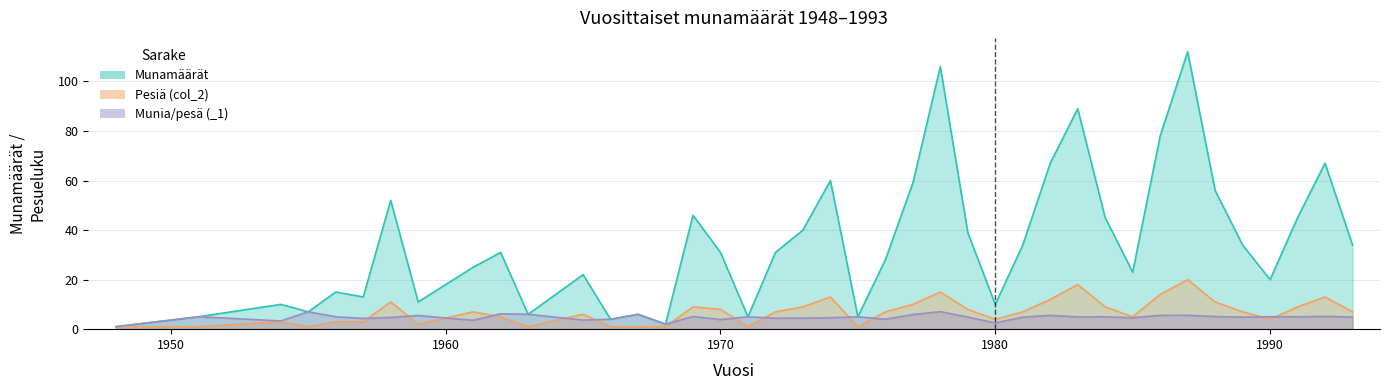

Reading left to right, transcribe all the data shown in this chart.

Munamäärät: 1948=1.0	1951=5.0	1954=10.0	1955=7.0	1956=15.0	1957=13.0	1958=52.0	1959=11.0	1961=25.0	1962=31.0	1963=6.0	1965=22.0	1966=4.0	1967=6.0	1968=2.0	1969=46.0	1970=31.0	1971=5.0	1972=31.0	1973=40.0	1974=60.0	1975=5.0	1976=28.0	1977=59.0	1978=106.0	1979=39.0	1980=10.0	1981=34.0	1982=67.0	1983=89.0	1984=45.0	1985=23.0	1986=78.0	1987=112.0	1988=56.0	1989=34.0	1990=20.0	1991=45.0	1992=67.0	1993=34.0
col_2: 1948=1.0	1951=1.0	1954=3.0	1955=1.0	1956=3.0	1957=3.0	1958=11.0	1959=2.0	1961=7.0	1962=5.0	1963=1.0	1965=6.0	1966=1.0	1967=1.0	1968=1.0	1969=9.0	1970=8.0	1971=1.0	1972=7.0	1973=9.0	1974=13.0	1975=1.0	1976=7.0	1977=10.0	1978=15.0	1979=8.0	1980=4.0	1981=7.0	1982=12.0	1983=18.0	1984=9.0	1985=5.0	1986=14.0	1987=20.0	1988=11.0	1989=7.0	1990=4.0	1991=9.0	1992=13.0	1993=7.0
_1: 1948=1.0	1951=5.0	1954=3.3	1955=7.0	1956=5.0	1957=4.3	1958=4.7	1959=5.5	1961=3.6	1962=6.2	1963=6.0	1965=3.7	1966=4.0	1967=6.0	1968=2.0	1969=5.1	1970=3.9	1971=5.0	1972=4.4	1973=4.4	1974=4.6	1975=5.0	1976=4.0	1977=5.9	1978=7.1	1979=4.9	1980=2.5	1981=4.9	1982=5.6	1983=4.9	1984=5.0	1985=4.6	1986=5.6	1987=5.6	1988=5.1	1989=4.9	1990=5.0	1991=5.0	1992=5.2	1993=4.9